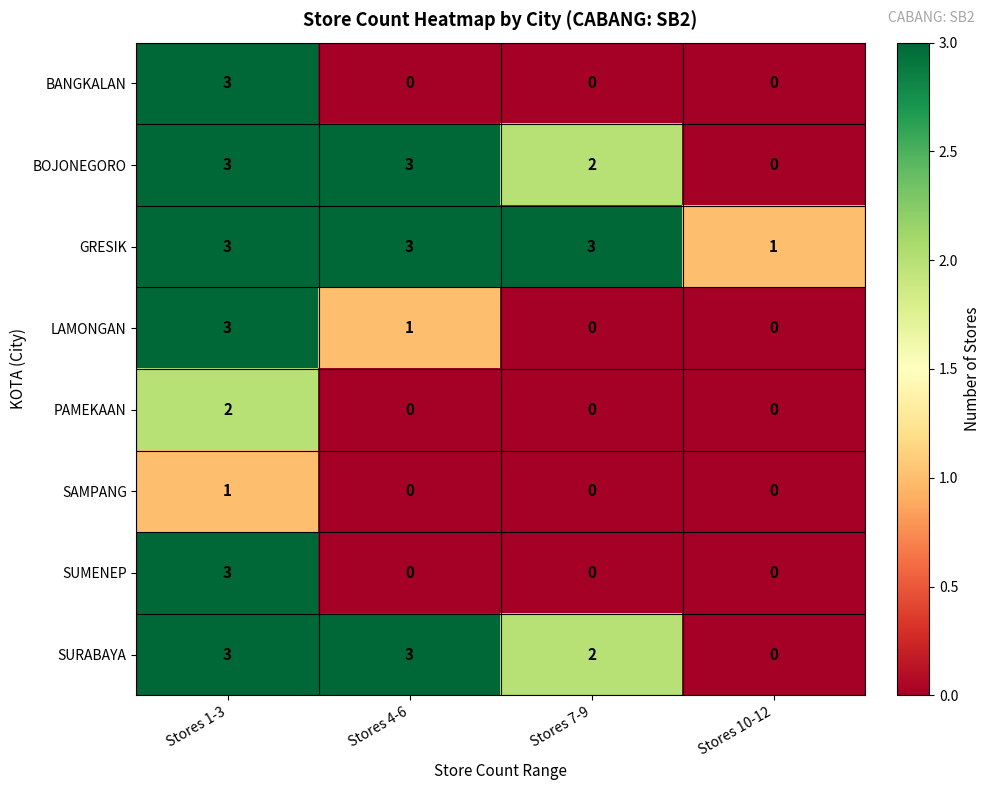

The LAMONGAN series shows 0 at Stores 4-6. True or false?

False